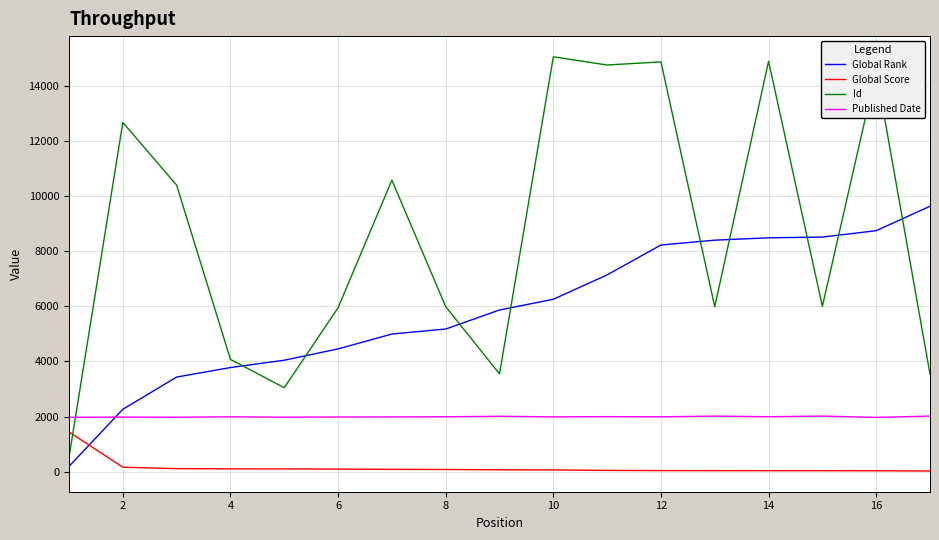

Rank the series by their average value, from lowest to highest.

Global Score, Published Date, Global Rank, Id